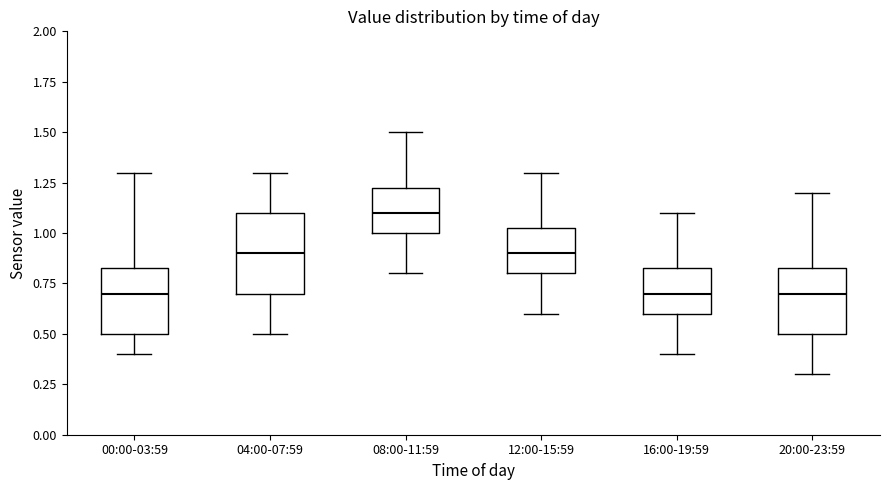

Comparing the boxes themselves (not the whiskers), which one is the tallest?

04:00-07:59